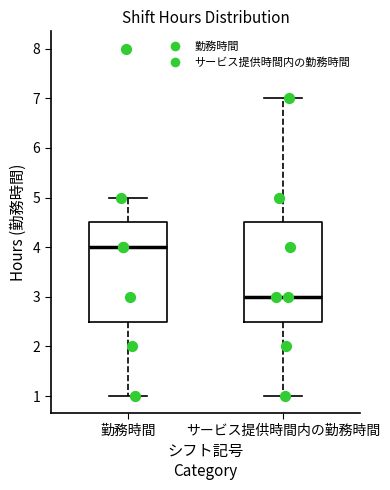

Which box's median line is the highest?

勤務時間